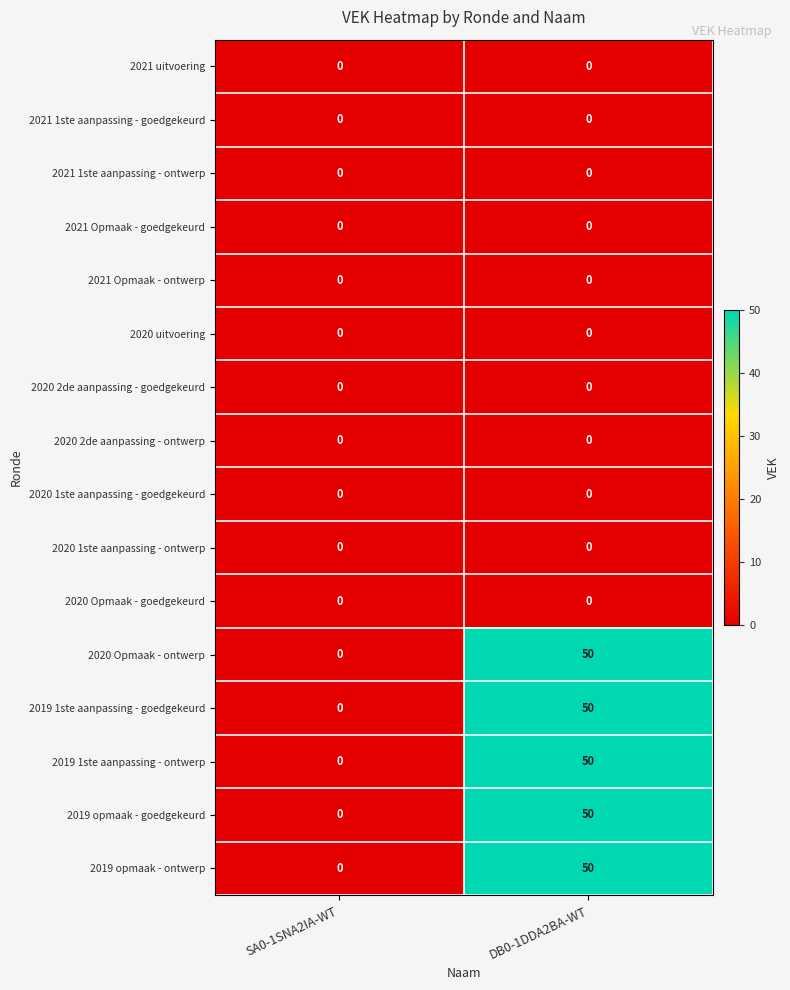

At which label does 2019 opmaak - goedgekeurd reach its minimum?

SA0-1SNA2IA-WT